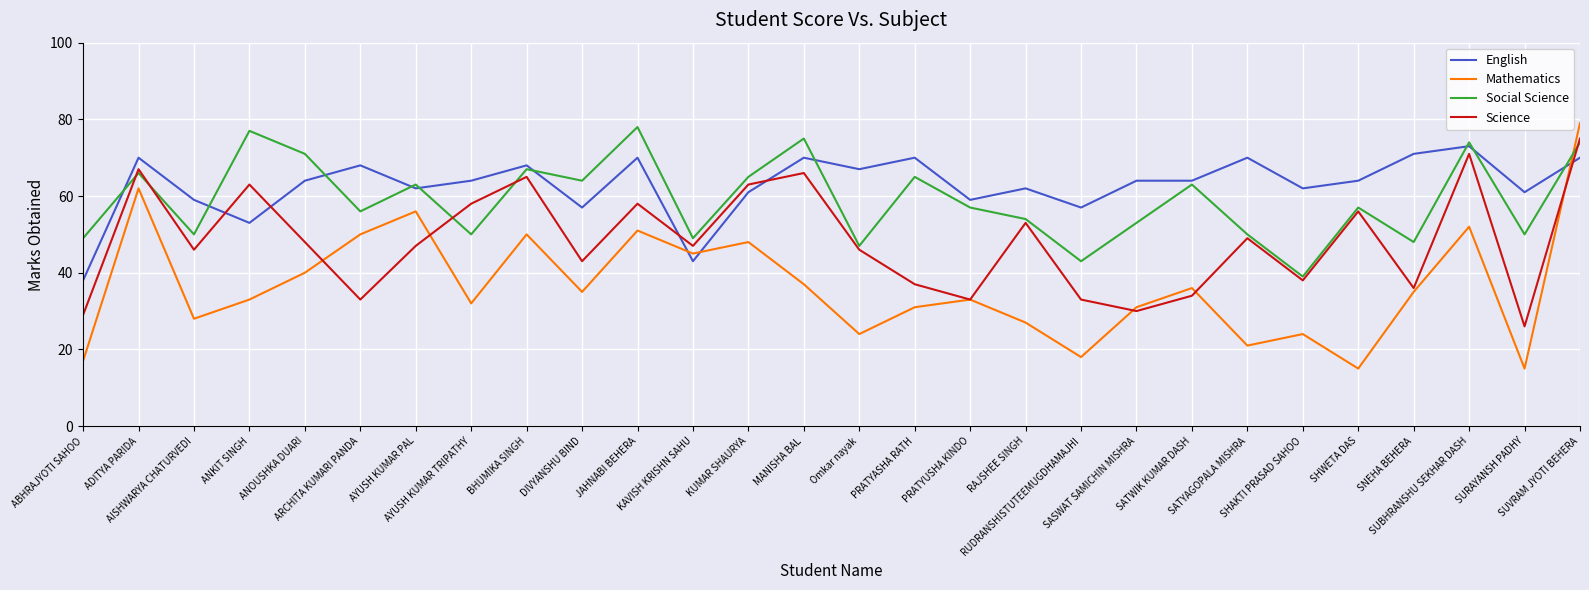

List the series in order of their peak value, lowest first.

English, Science, Social Science, Mathematics